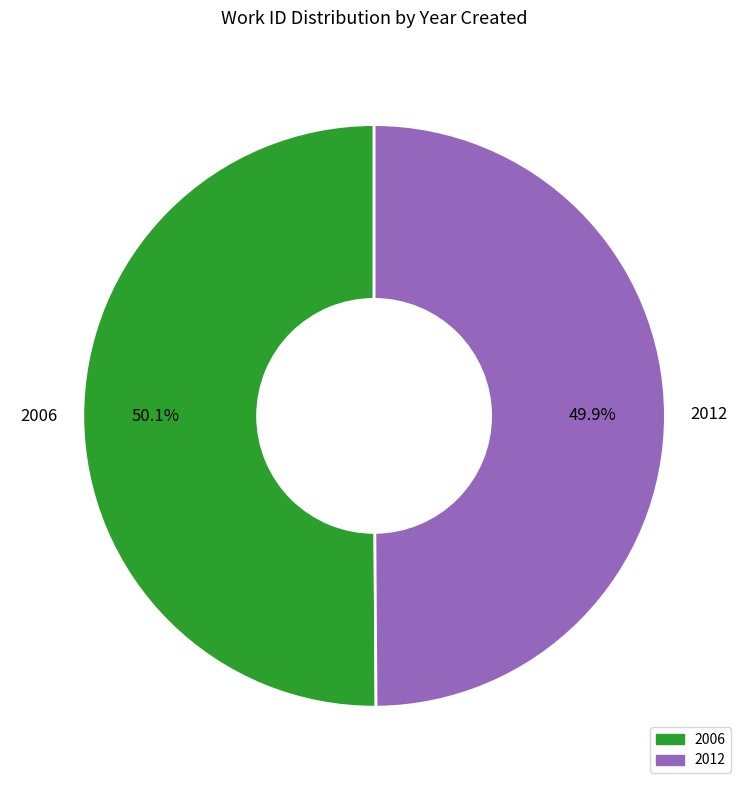

Count the number of slices in the pie.

2